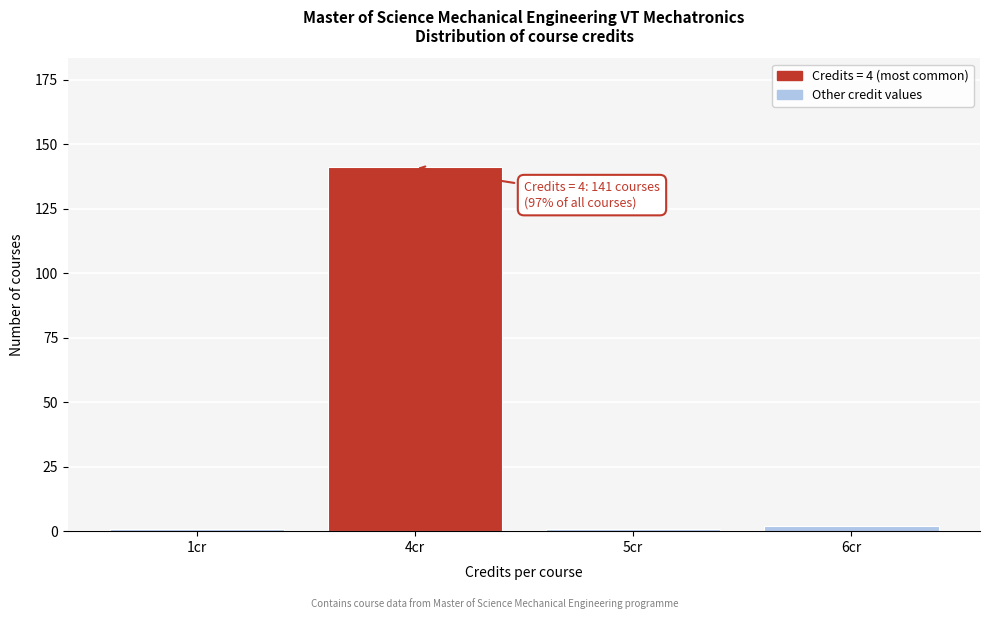

Reading right to left, transcribe all the data shown in this chart.

6cr=2	5cr=1	4cr=141	1cr=1